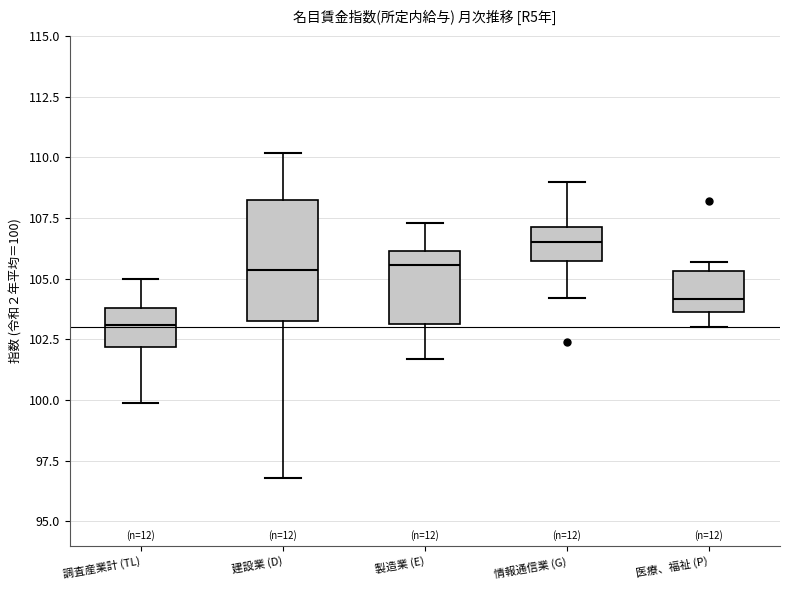

Which box's median line is the lowest?

調査産業計 (TL)